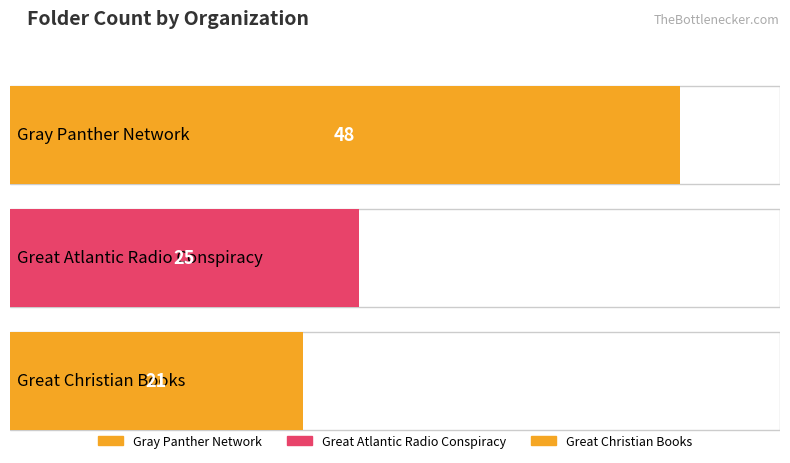

Count the number of values greater than 25.

1